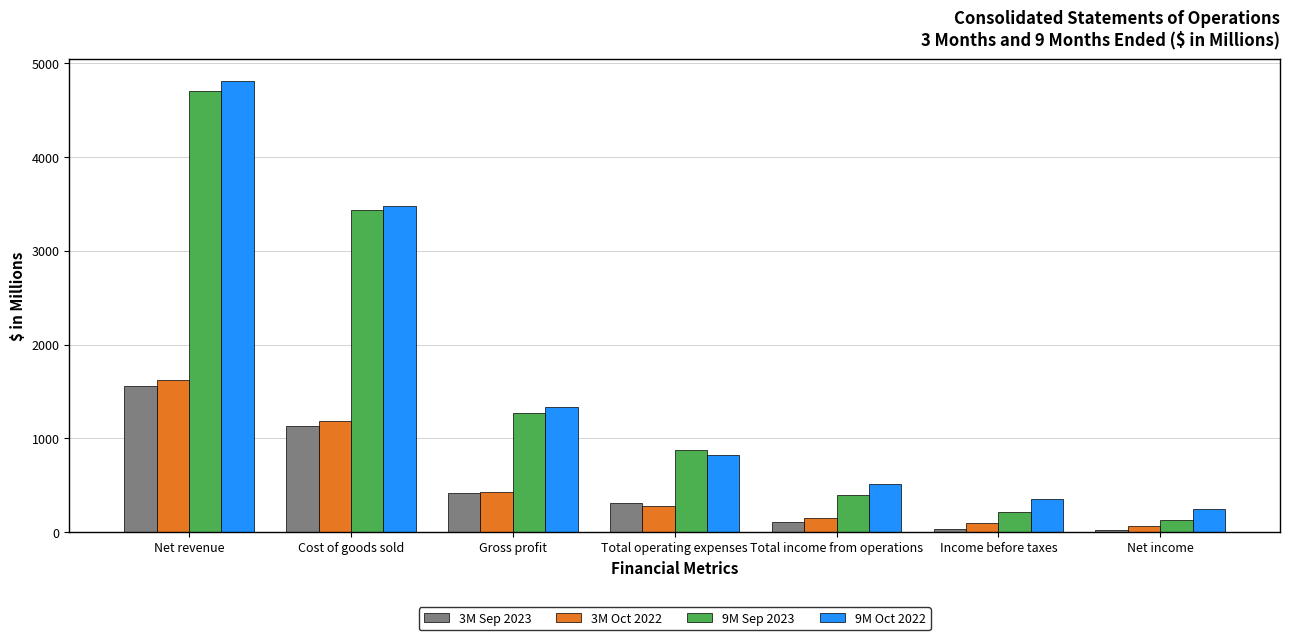

What is the maximum value shown in the chart?

4810